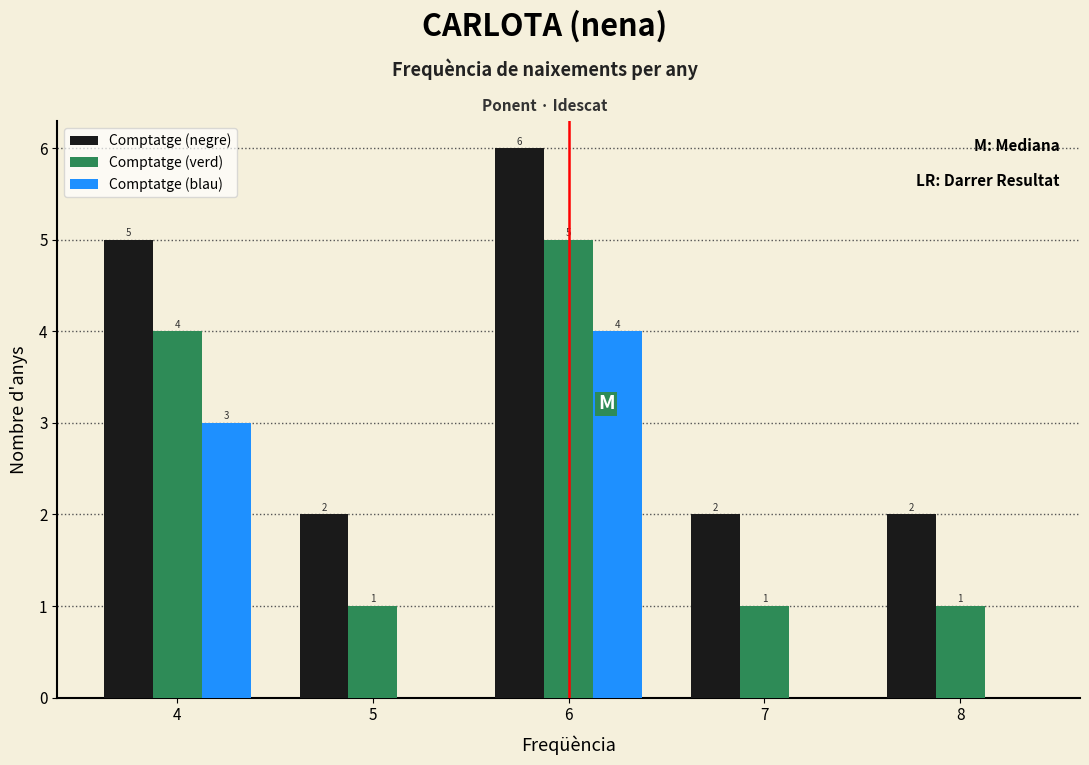

The Comptatge (verd) series shows 1 at 7. True or false?

True